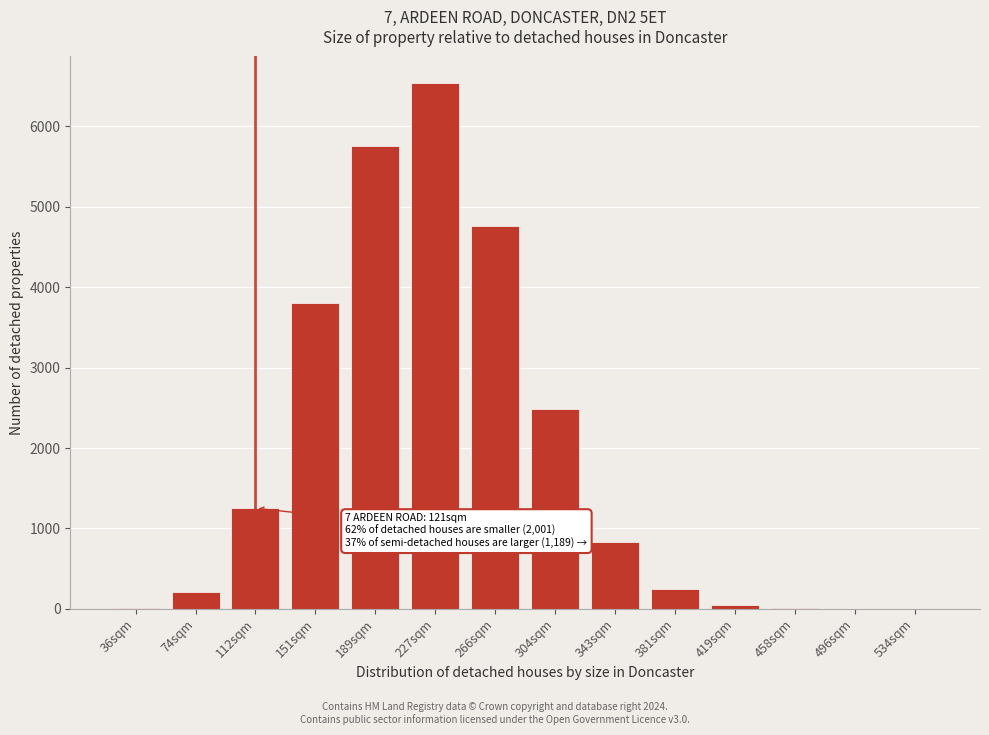

Which category has the highest value across all series?

227sqm